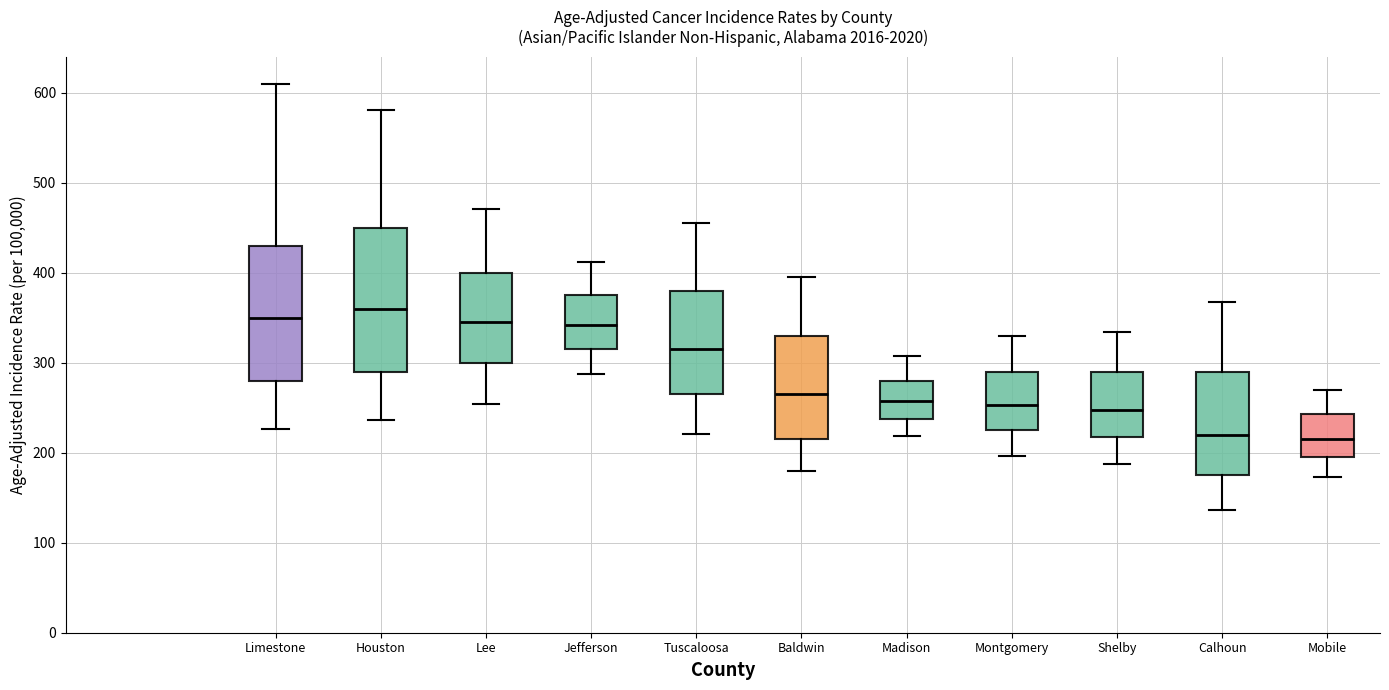

Where does the lower whisker of the box for Calhoun end on the y-axis? The values are not printed on the chart, so give them approximately, as read against the axis.

140